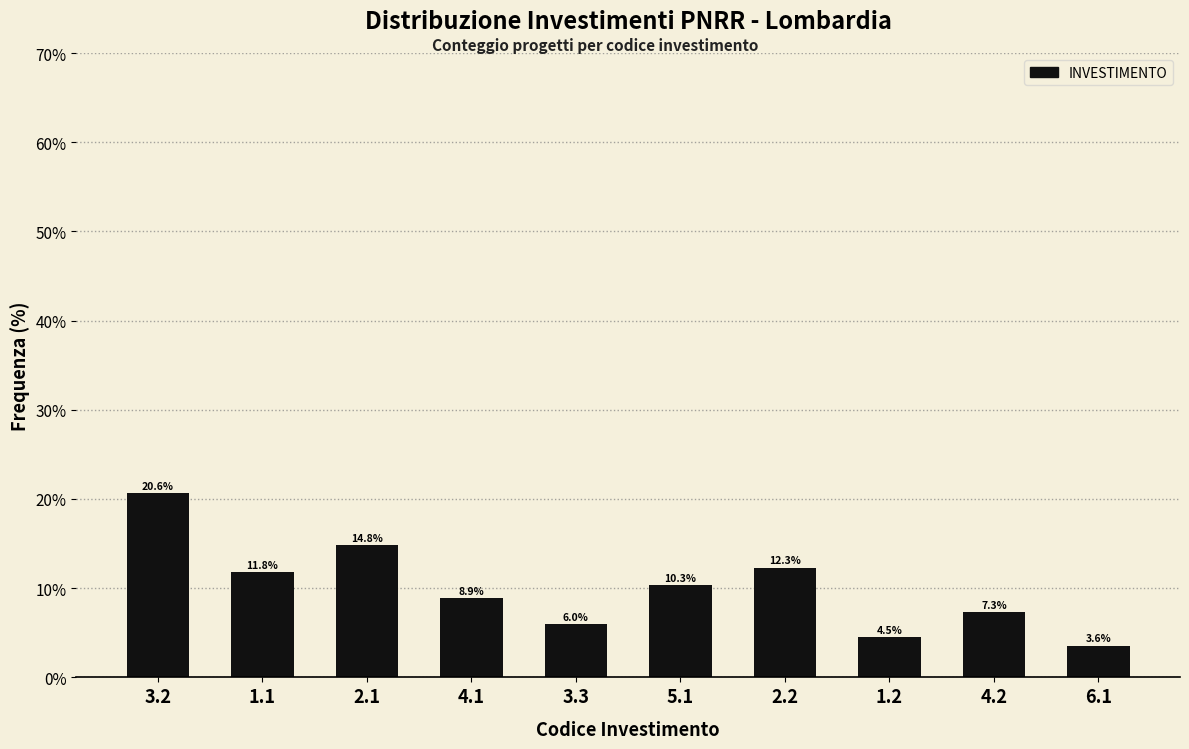

Reading left to right, what are all the values shown in this chart?

3.2=20.6	1.1=11.8	2.1=14.8	4.1=8.9	3.3=6.0	5.1=10.3	2.2=12.3	1.2=4.5	4.2=7.3	6.1=3.6